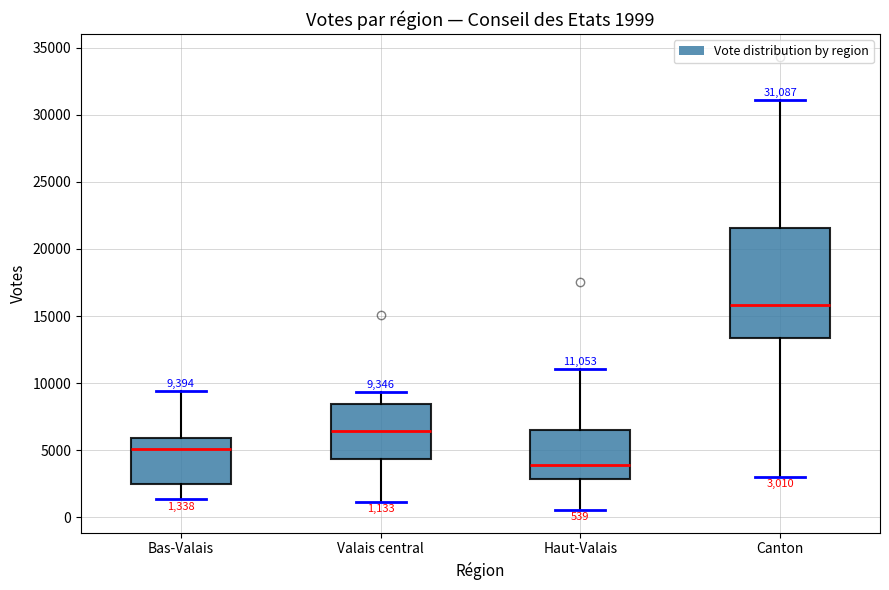

Which box's median line is the lowest?

Haut-Valais